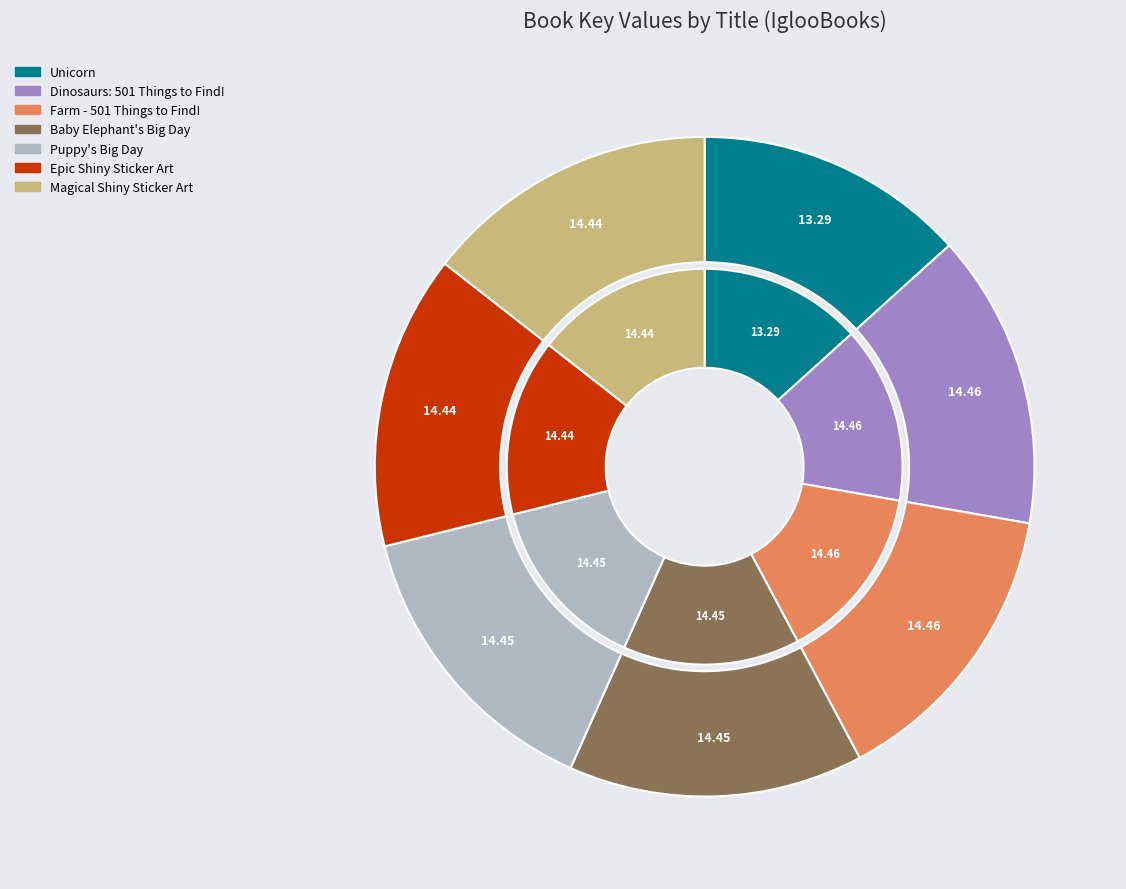

To the nearest percent, what portion does Magical Shiny Sticker Art represent?

14%